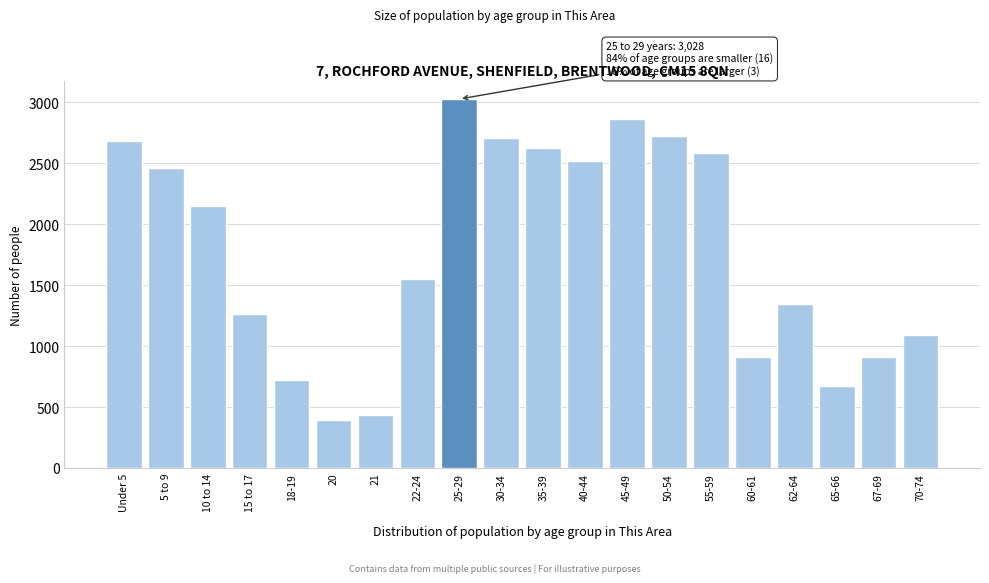

At which label is the value closest to 1712?

22-24